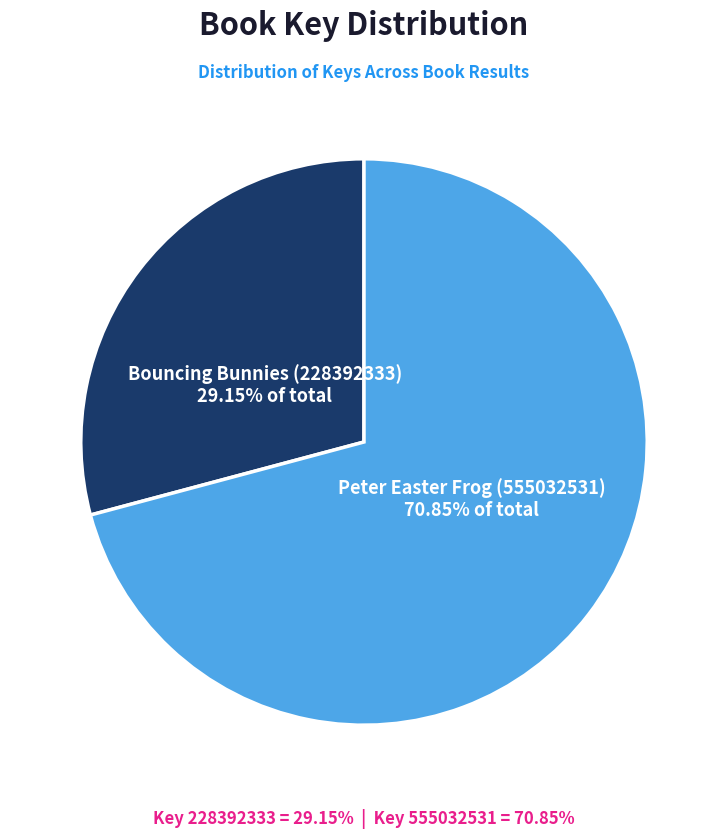

How many segments does this pie chart have?

2